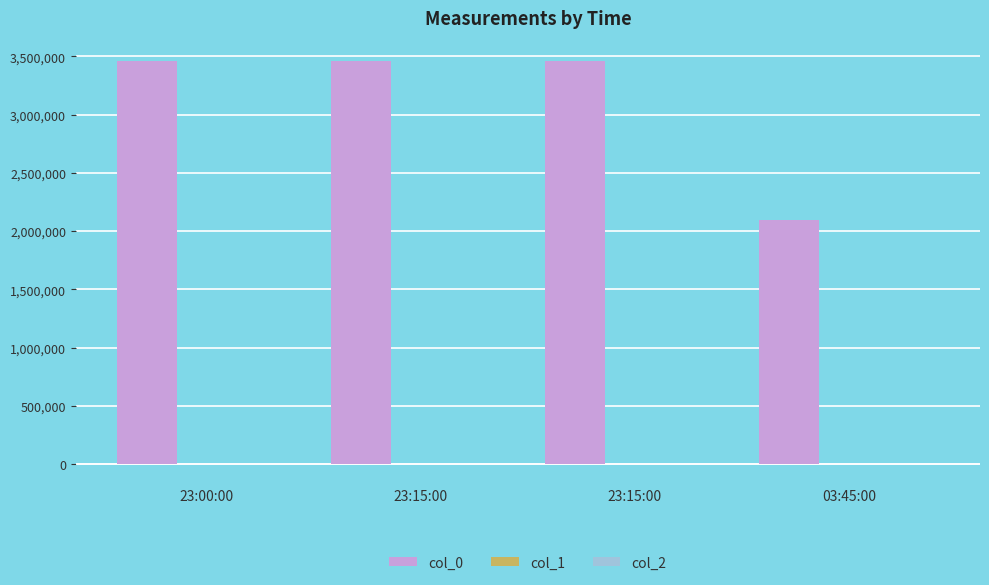

What is the label of the 1st bar from the right?

03:45:00